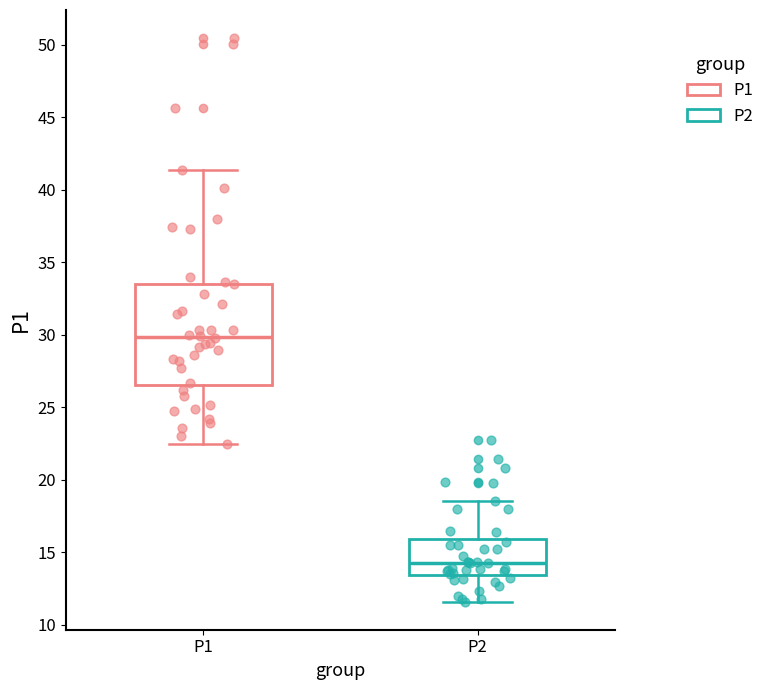

Which box has the highest median line?

P1